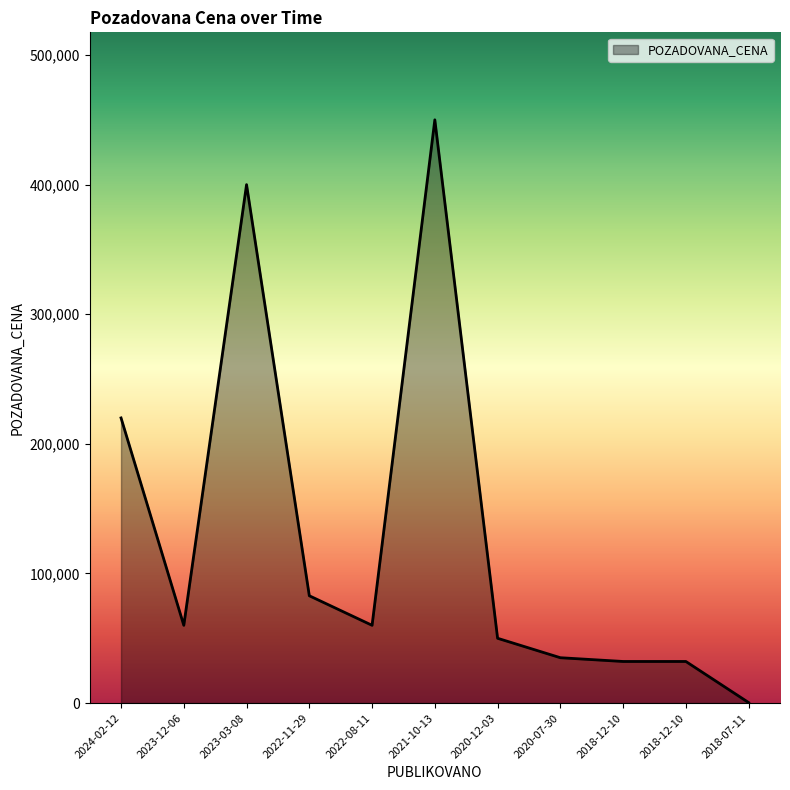

The value at 2018-12-10 is 32100. True or false?

True